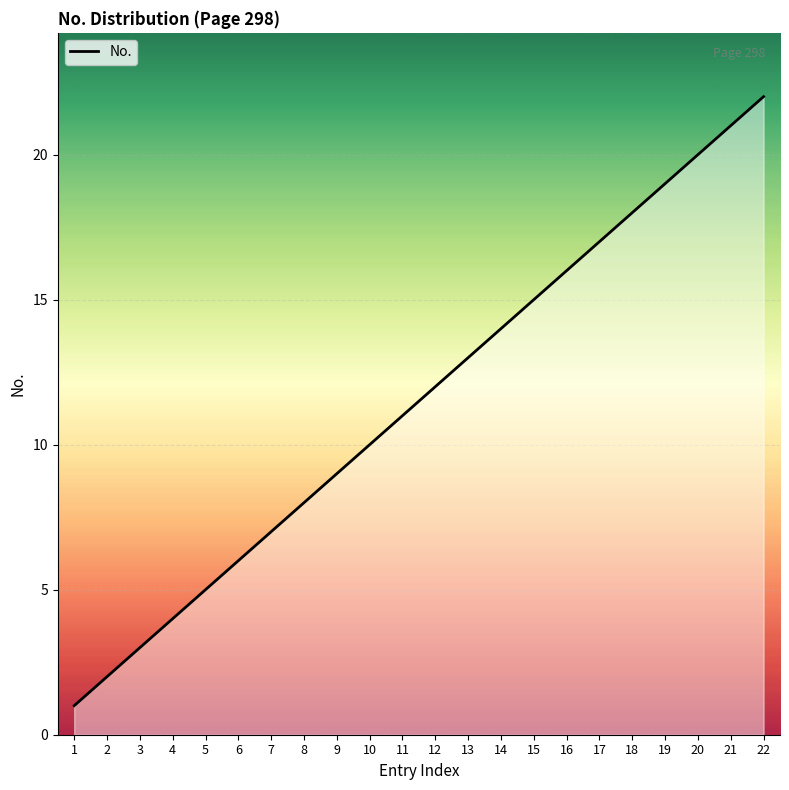

Rank the categories by value from lowest to highest.

1, 2, 3, 4, 5, 6, 7, 8, 9, 10, 11, 12, 13, 14, 15, 16, 17, 18, 19, 20, 21, 22